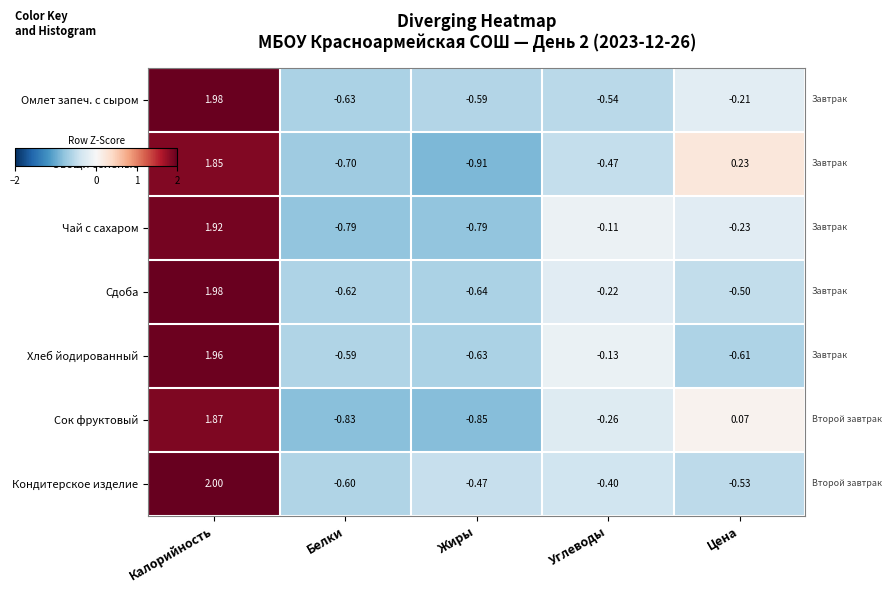

At which category is the sum across all series the highest?

Калорийность